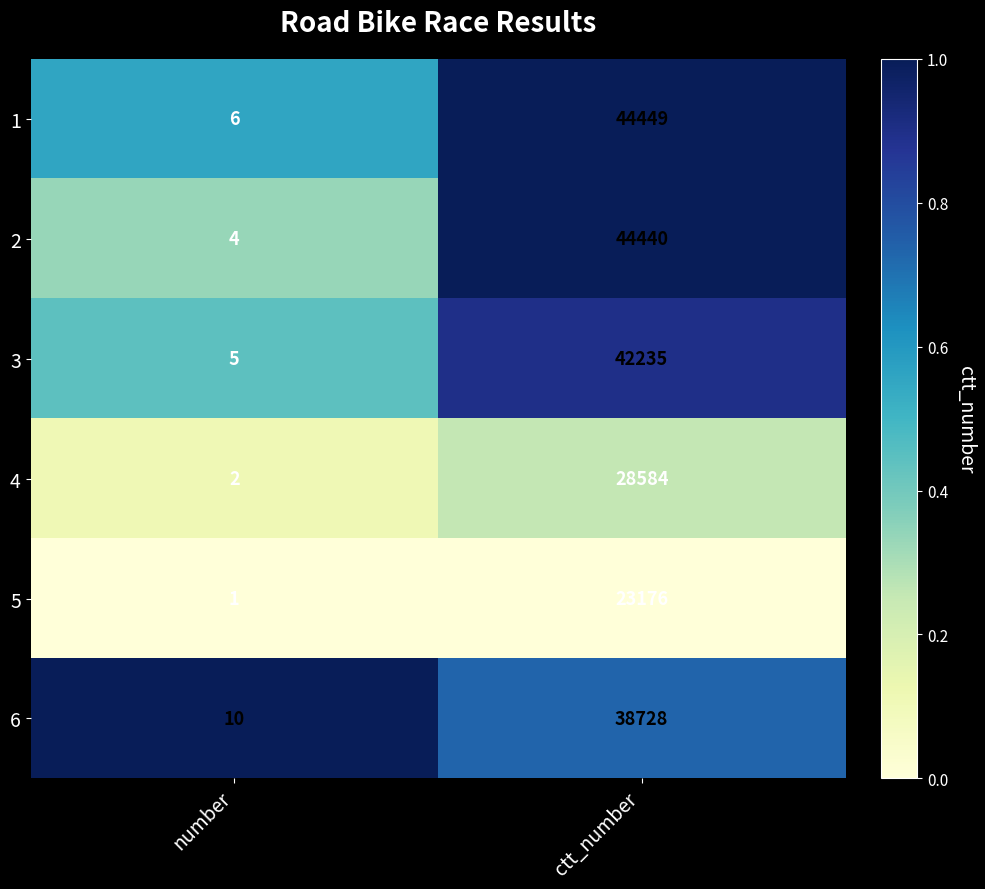

What is the approximate value of 4 at ctt_number, to the nearest 100?

28600